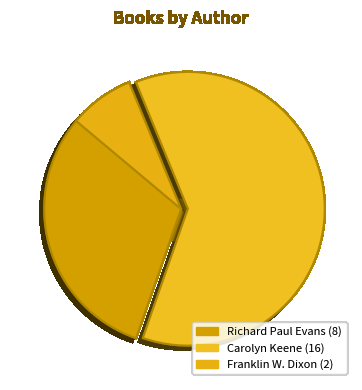

How much of the chart is everything except Carolyn Keene?

38.5%